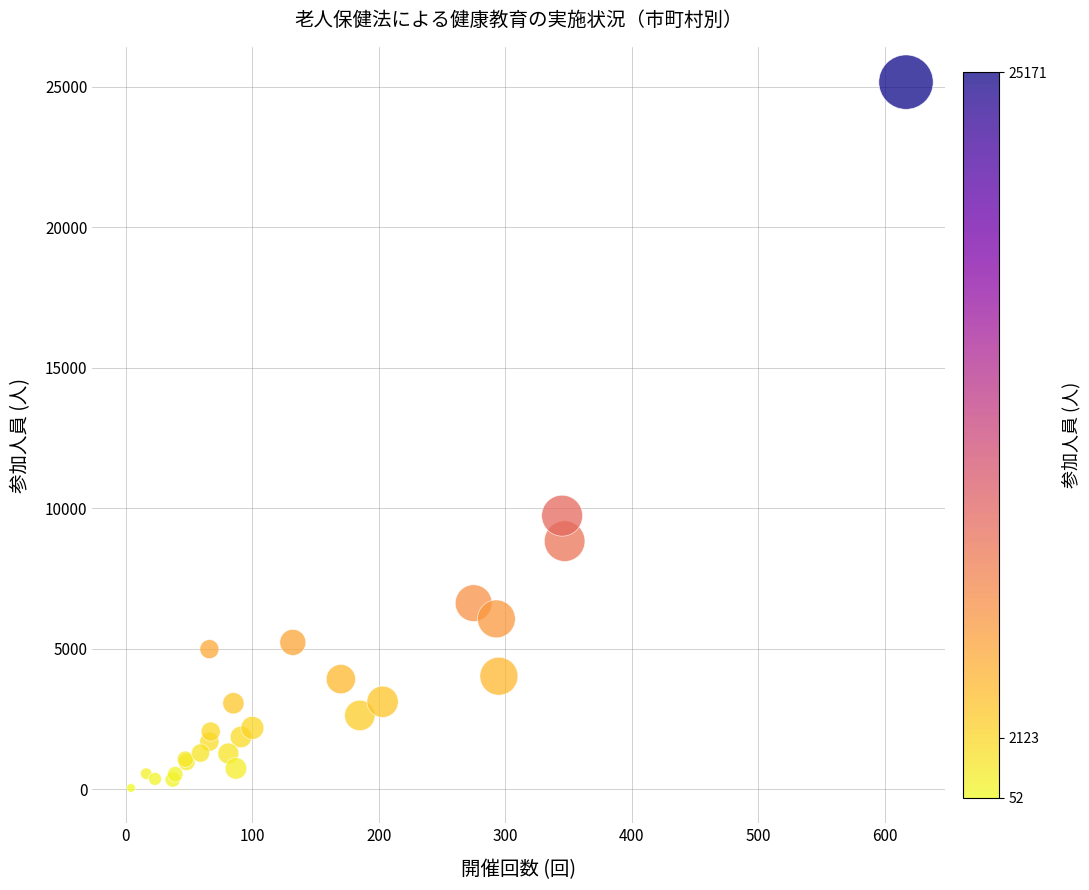

What Y value in the scatter plot is closest to 12611?

9741